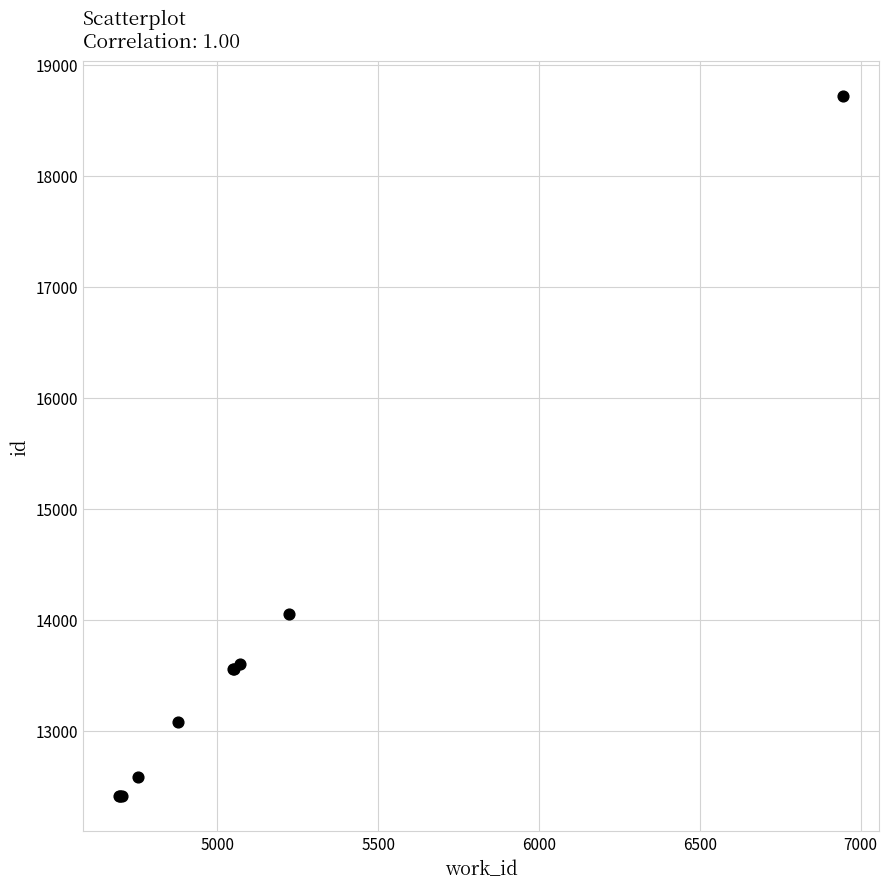

What Y value in the scatter plot is closest to 15561?

14052